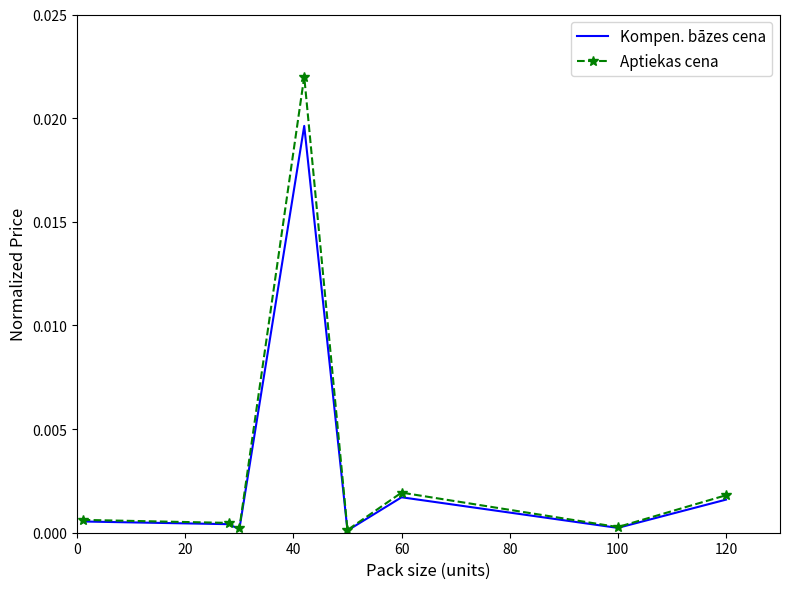

List the series in order of their peak value, highest first.

Aptiekas cena, Kompen. bāzes cena